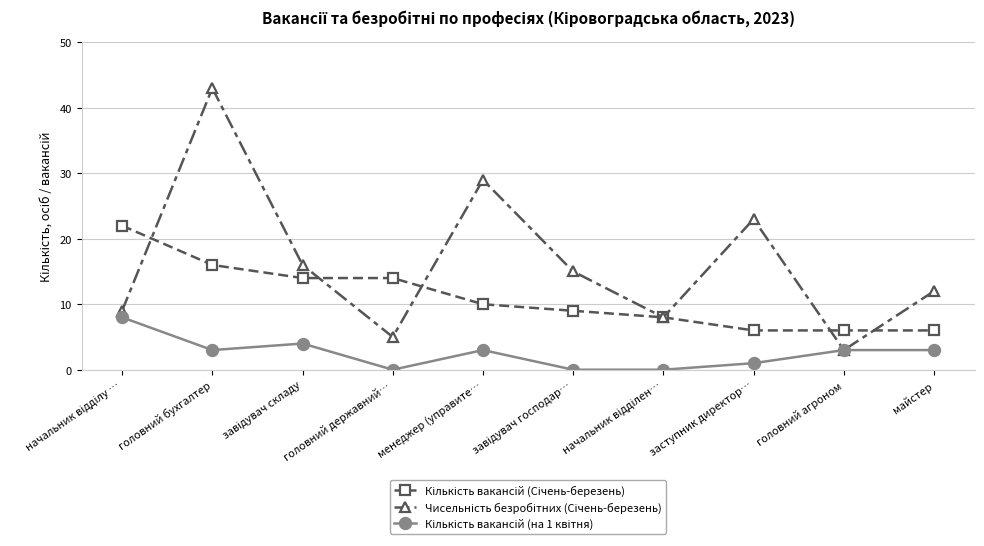

What is the maximum value shown in the chart?

43